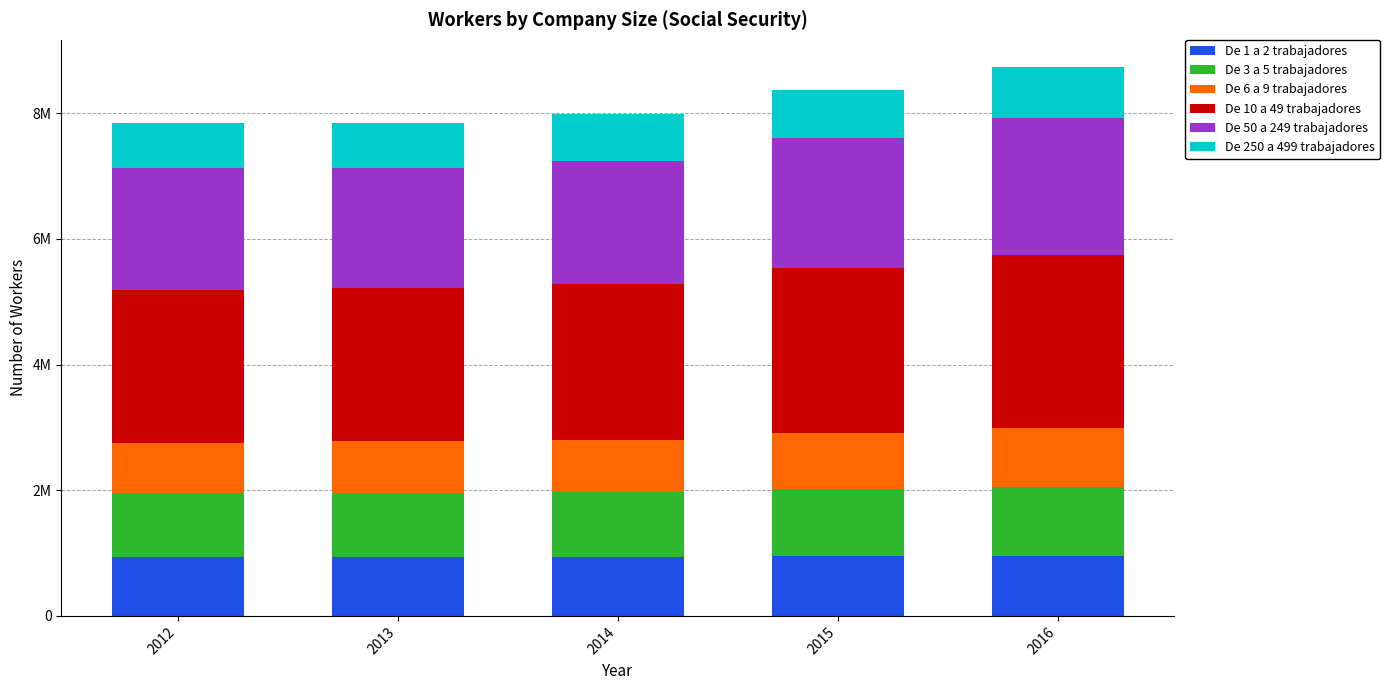

What are all the series names shown in the legend?

De 1 a 2 trabajadores, De 3 a 5 trabajadores, De 6 a 9 trabajadores, De 10 a 49 trabajadores, De 50 a 249 trabajadores, De 250 a 499 trabajadores